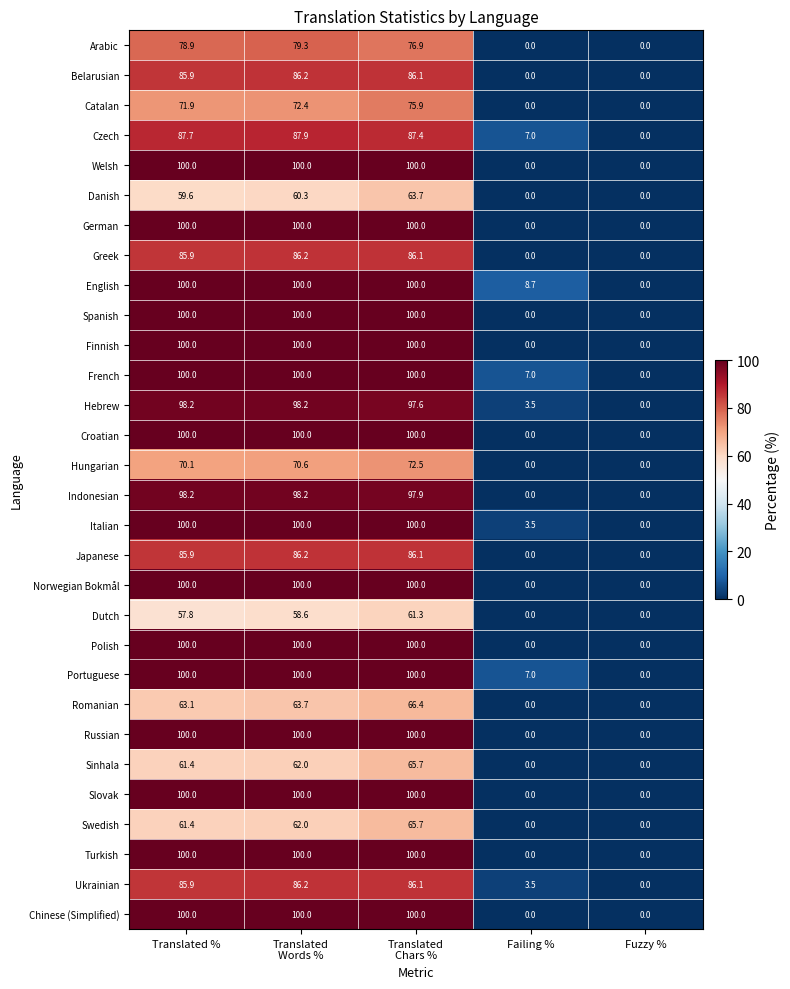

Where is Romanian nearest to the value 33?

Translated %